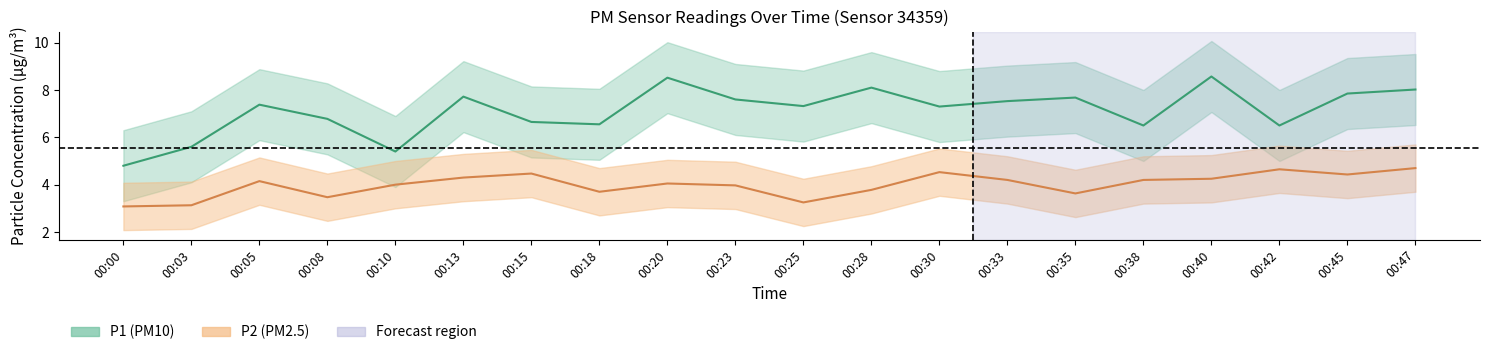

What is the minimum value shown in the chart?

3.1